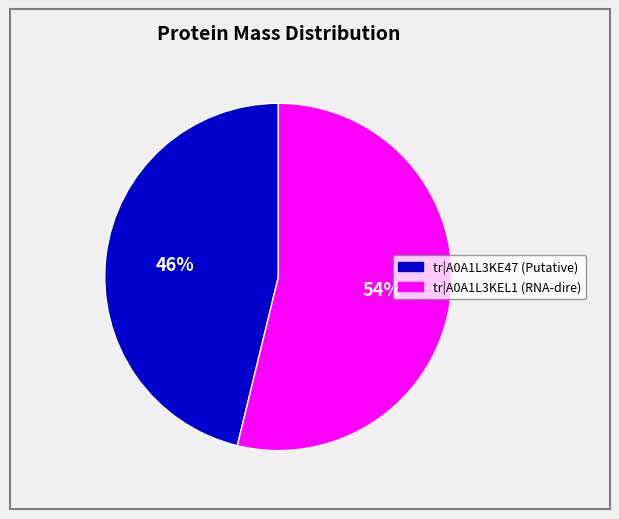

To the nearest percent, what is the difference between the largest and smallest slice percentages?

8%